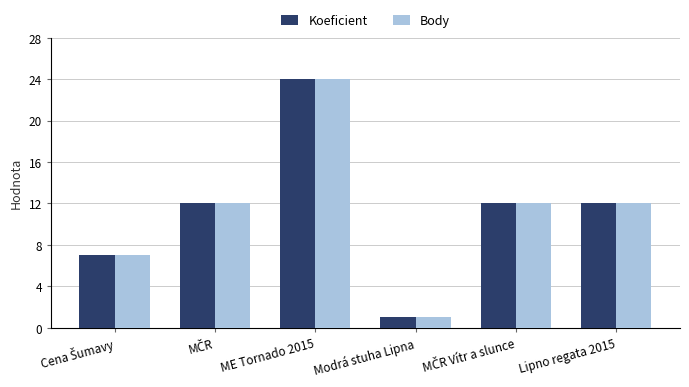

What is the average value of the Koeficient series?

11